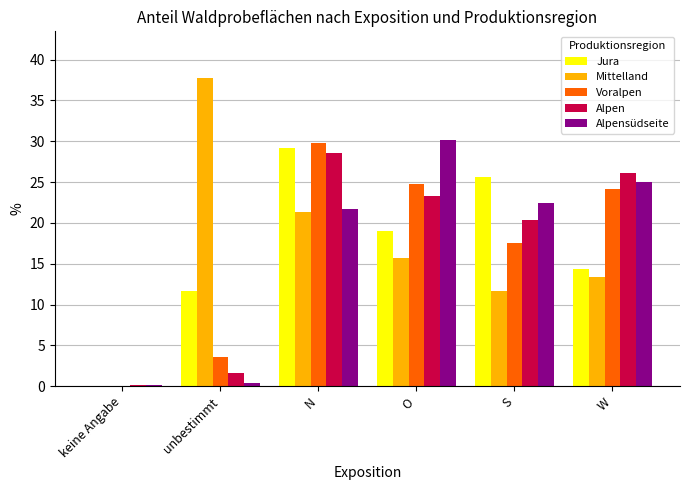

Reading right to left, what are all the values shown in this chart?

Jura: W=14.4	S=25.6	O=19.0	N=29.2	unbestimmt=11.7	keine Angabe=0.0
Mittelland: W=13.4	S=11.7	O=15.7	N=21.3	unbestimmt=37.8	keine Angabe=0.0
Voralpen: W=24.1	S=17.6	O=24.8	N=29.8	unbestimmt=3.6	keine Angabe=0.0
Alpen: W=26.1	S=20.4	O=23.3	N=28.6	unbestimmt=1.6	keine Angabe=0.1
Alpensüdseite: W=25.0	S=22.5	O=30.1	N=21.7	unbestimmt=0.4	keine Angabe=0.2